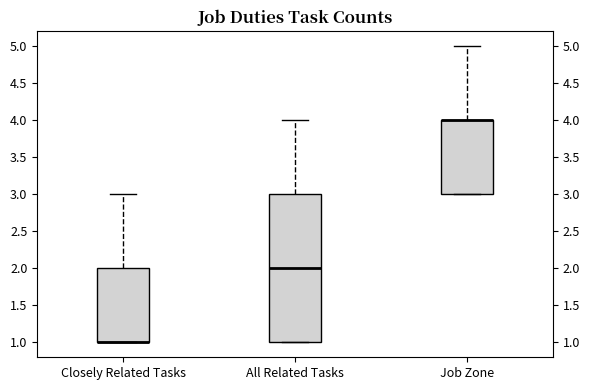

Where is the upper edge of the box for Closely Related Tasks on the y-axis? The values are not printed on the chart, so give them approximately, as read against the axis.

2